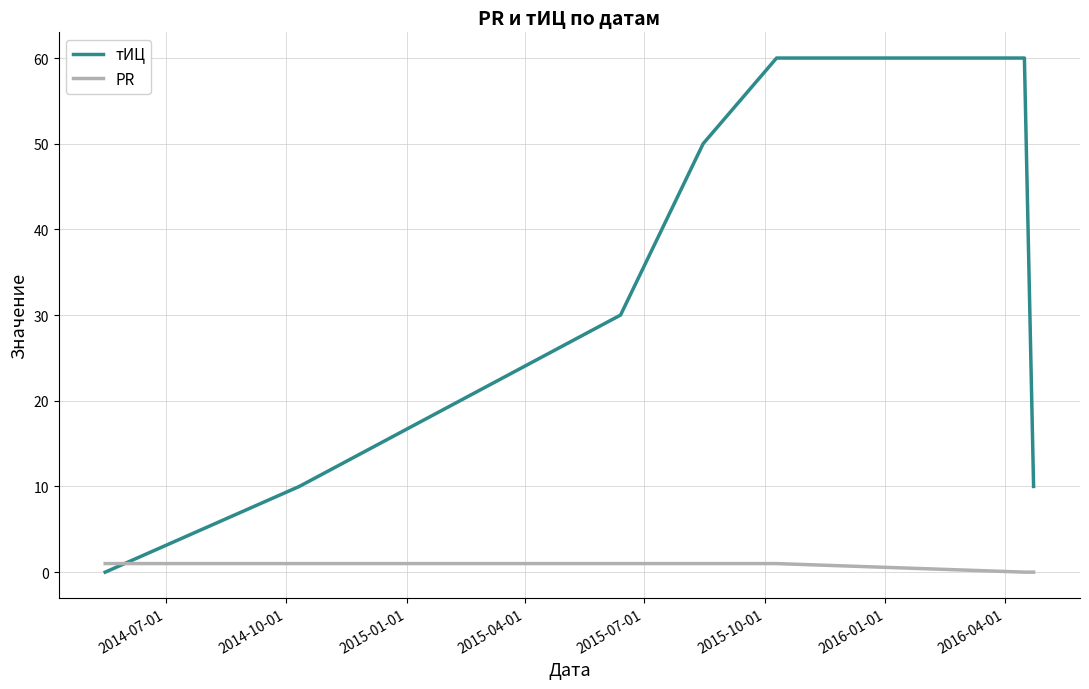

What is the difference between the second highest and minimum values in the тИЦ series?

60